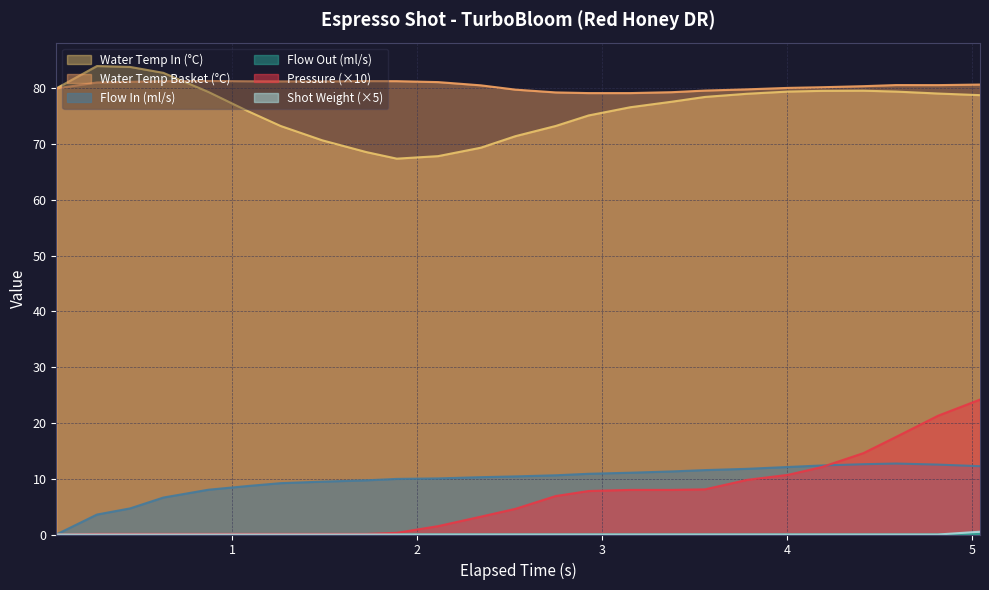

What is the sum of the flow_in values at 15 and 17?

22.6